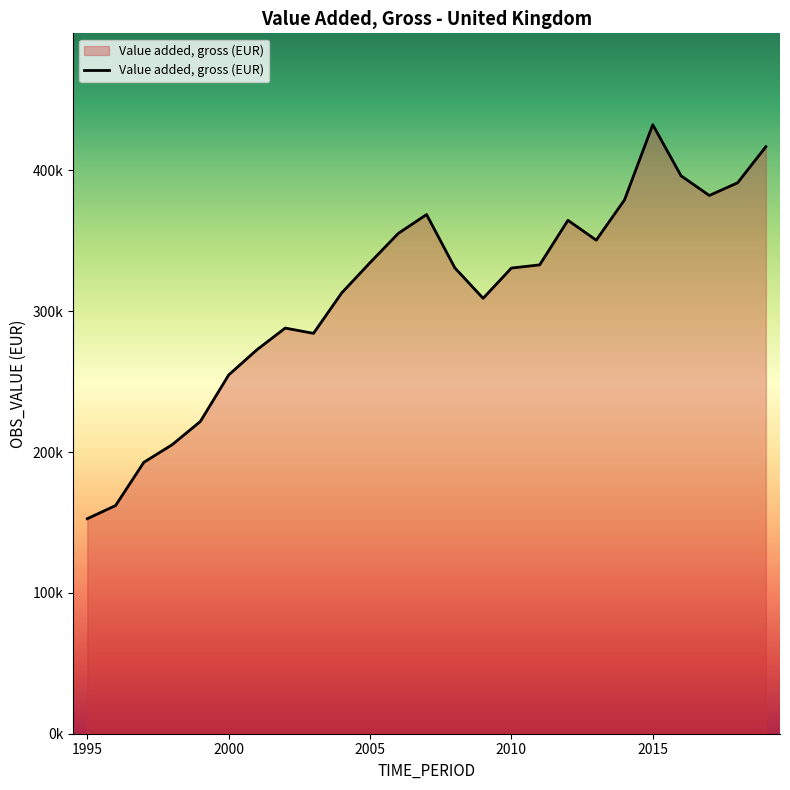

Does the chart have visible grid lines?

No